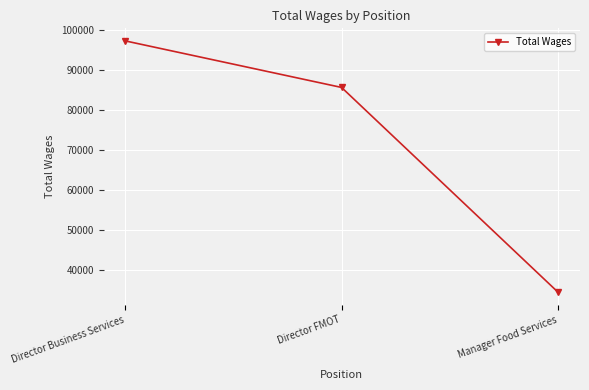

What is the approximate value at Manager Food Services?

34606